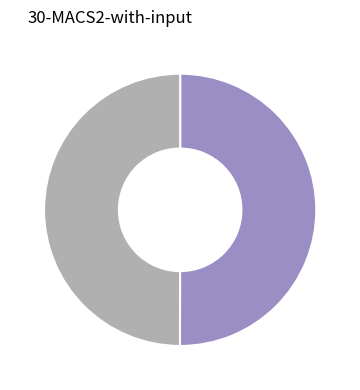

How many slices are in this pie chart?

2